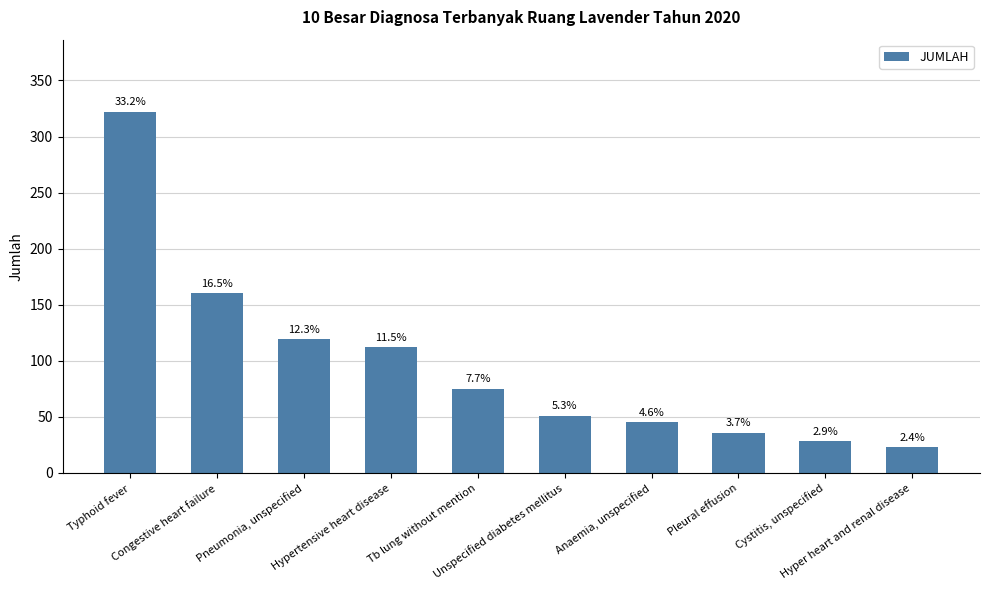

Are the bars horizontal?

No